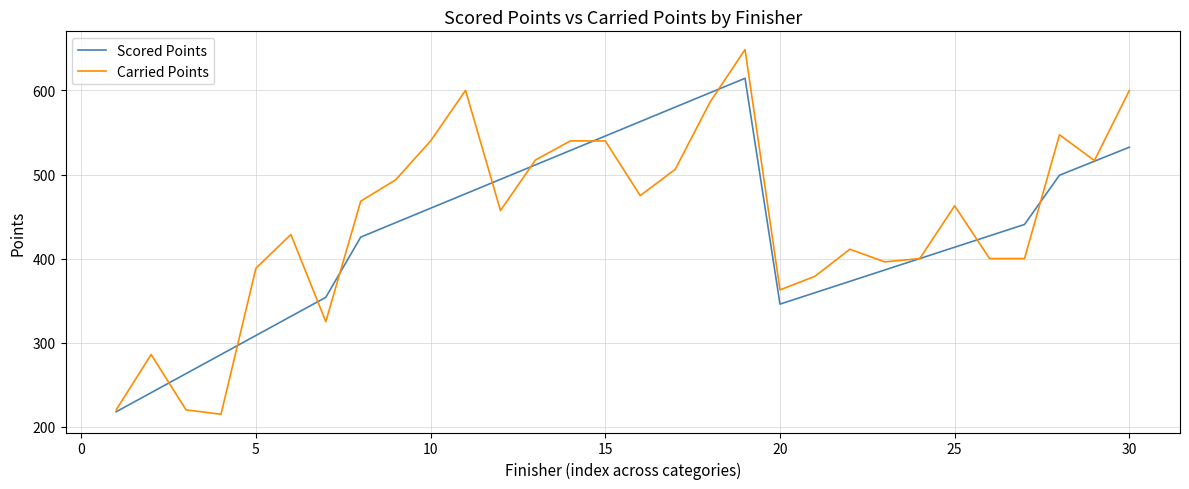

Which series has the largest range (max minus min)?

Carried Points